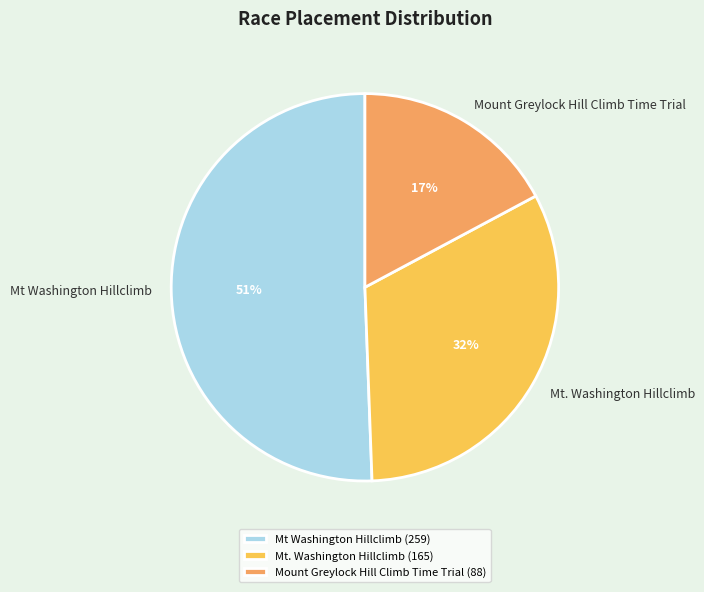

To the nearest percent, what is the combined percentage of Mount Greylock Hill Climb Time Trial and Mt. Washington Hillclimb?

49%